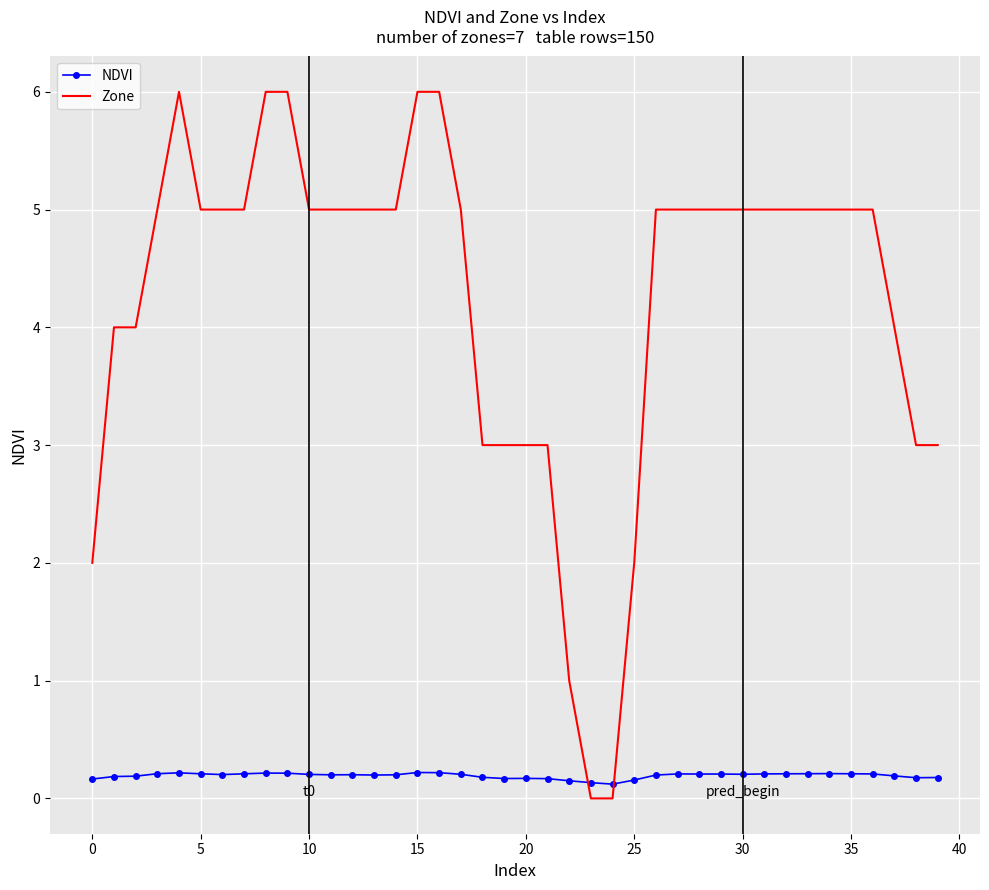

Count the number of categories in the chart.

40